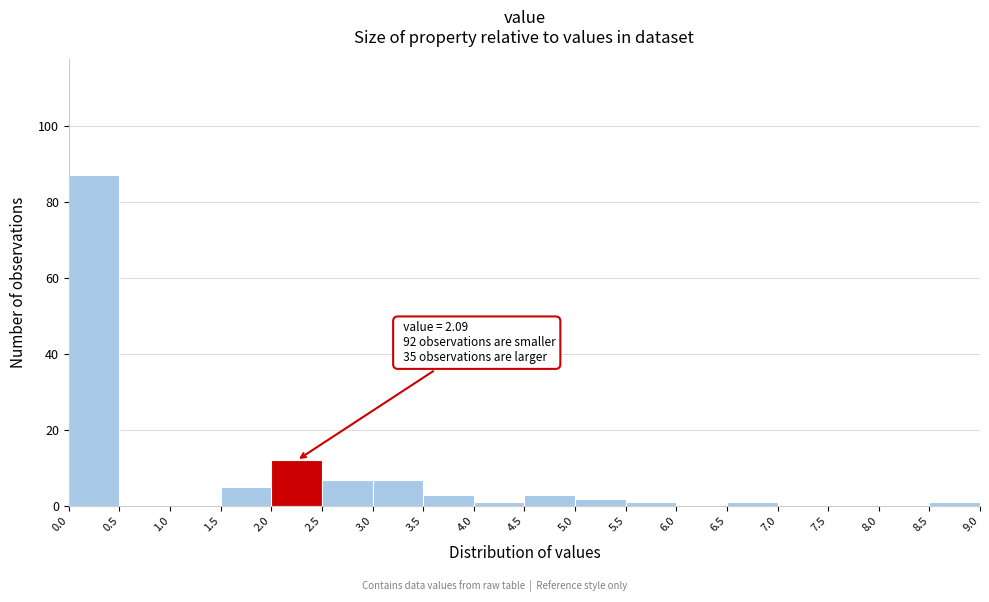

Which range on the x-axis has the tallest bar?

0.0 to 0.5